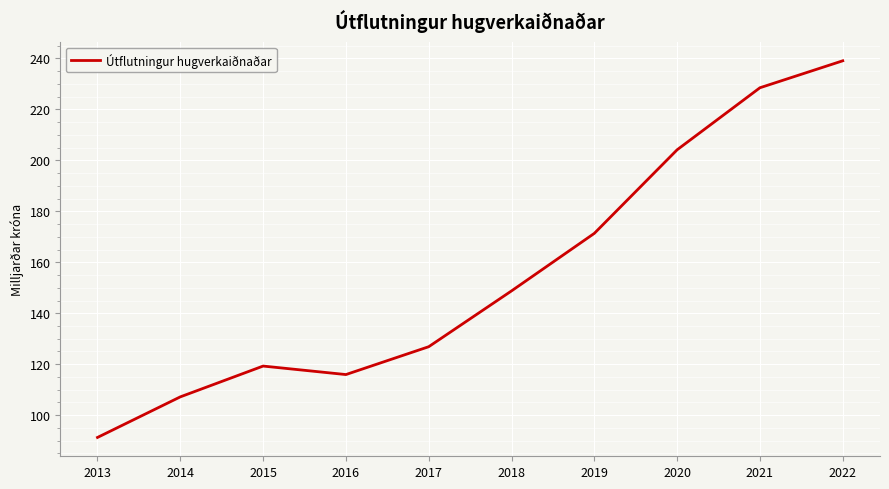

True or false: the data shows 148.8 at 2018.

True